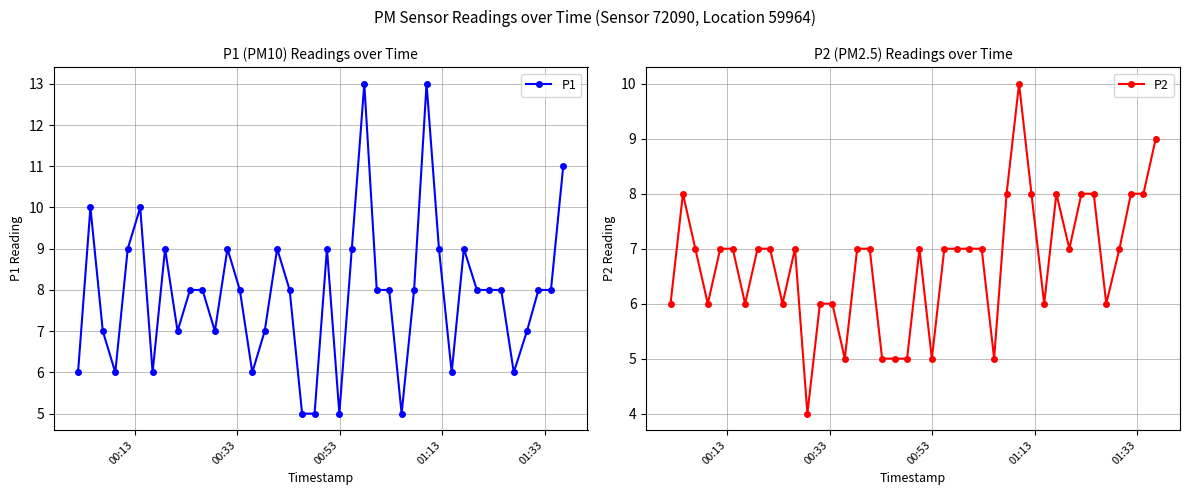

What are all the series names shown in the legend?

P1, P2